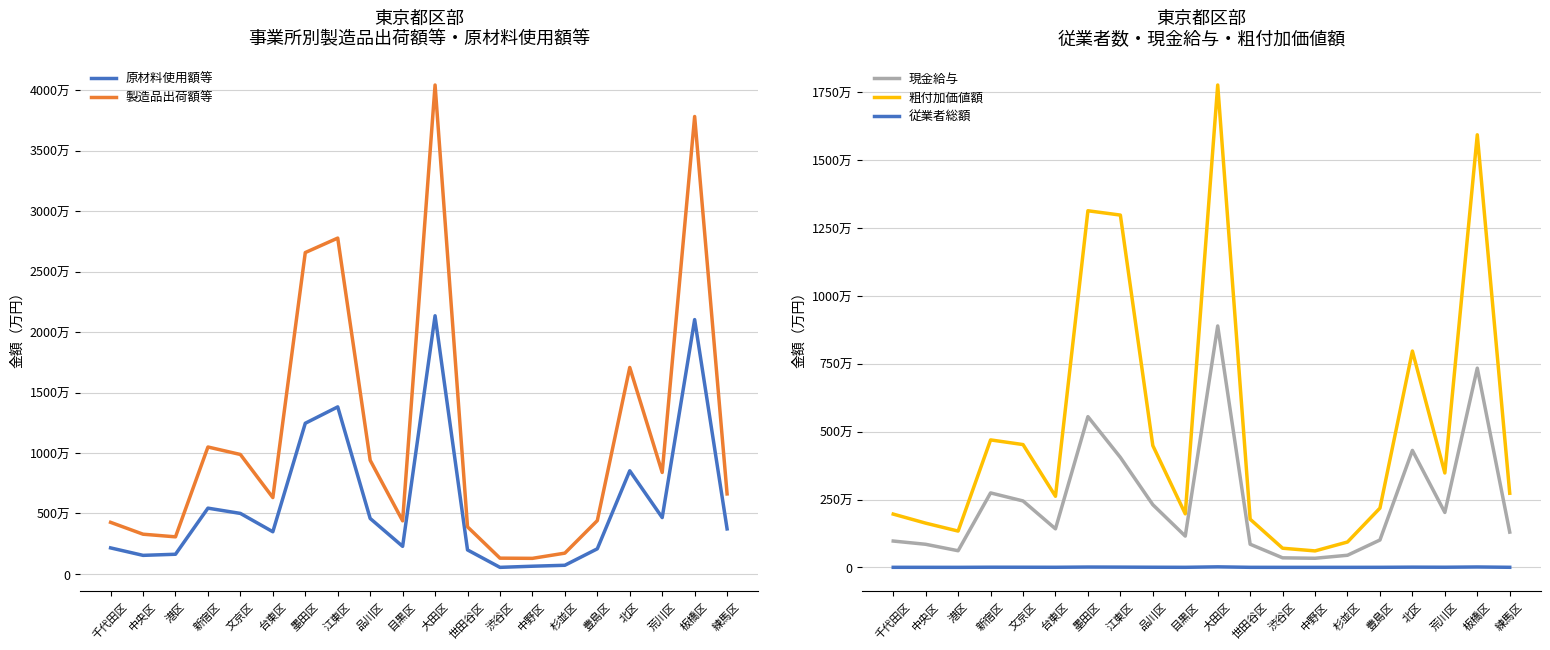

At which category does 現金給与 reach its first local peak?

新宿区